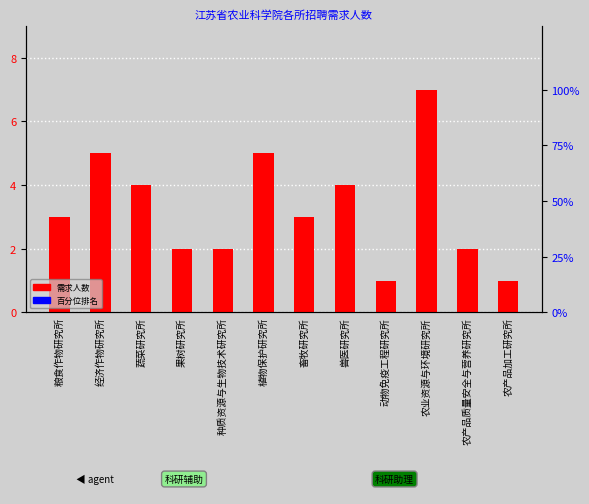

Reading left to right, transcribe all the data shown in this chart.

粮食作物研究所=3	经济作物研究所=5	蔬菜研究所=4	果树研究所=2	种质资源与生物技术研究所=2	植物保护研究所=5	畜牧研究所=3	兽医研究所=4	动物免疫工程研究所=1	农业资源与环境研究所=7	农产品质量安全与营养研究所=2	农产品加工研究所=1